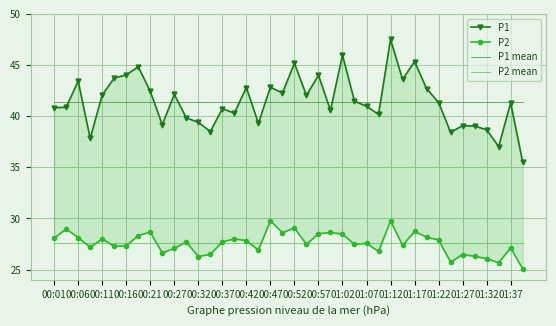

Is it true that P1 mean equals 41.4 at 00:52?

True